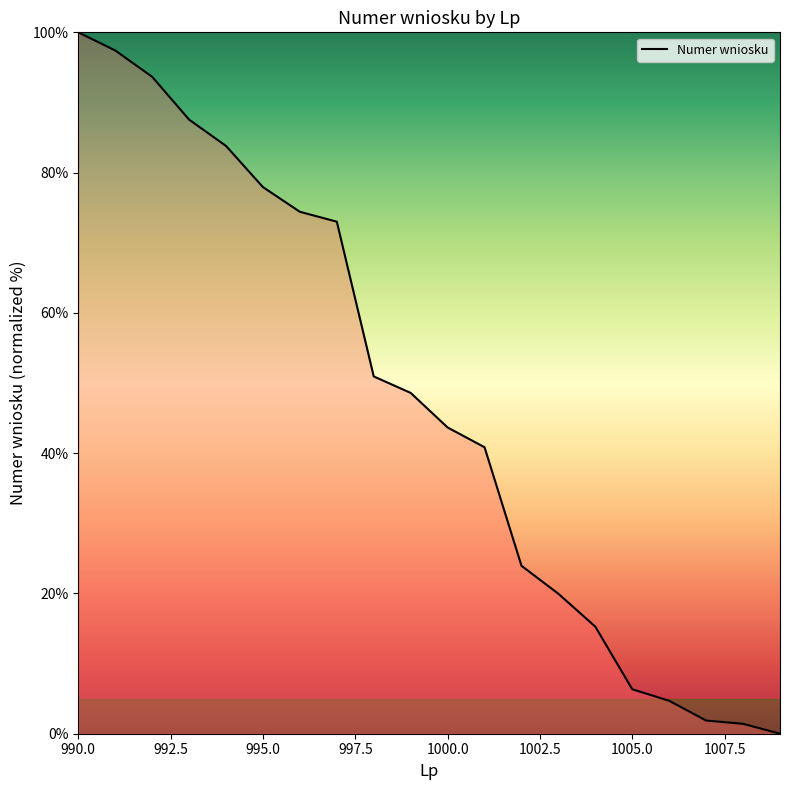

What is the maximum value shown in the chart?

100.0